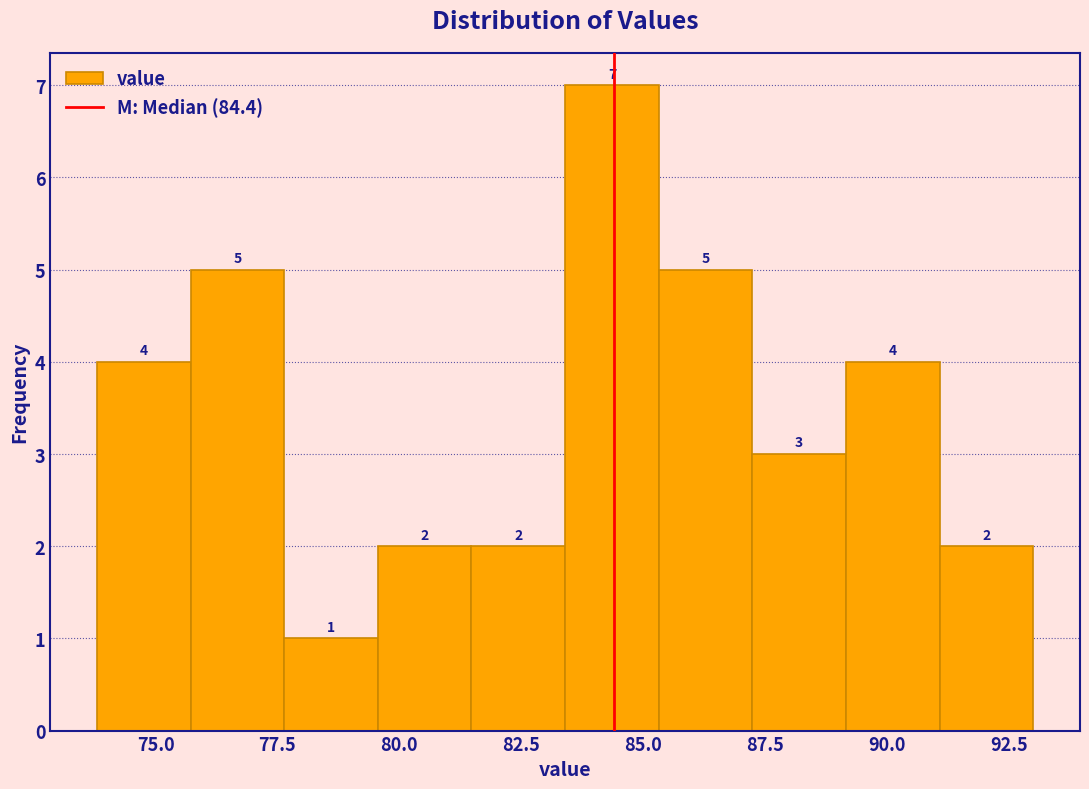

Around what value on the x-axis is the tallest bar? Give the approximate position of its centre, as read against the axis.

84.5